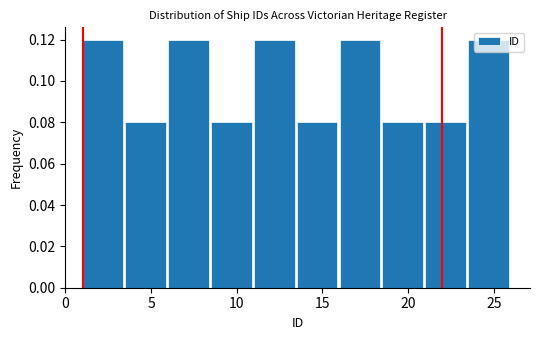

Reading left to right, transcribe this chart: for each bar, give the range it covers on the x-axis and its height. The values are not printed on the chart, so give them approximately, as read against the axis.

1.0 to 3.5: 0.12
3.5 to 6.0: 0.08
6.0 to 8.5: 0.12
8.5 to 11.0: 0.08
11.0 to 13.5: 0.12
13.5 to 16.0: 0.08
16.0 to 18.5: 0.12
18.5 to 21.0: 0.08
21.0 to 23.5: 0.08
23.5 to 26.0: 0.12